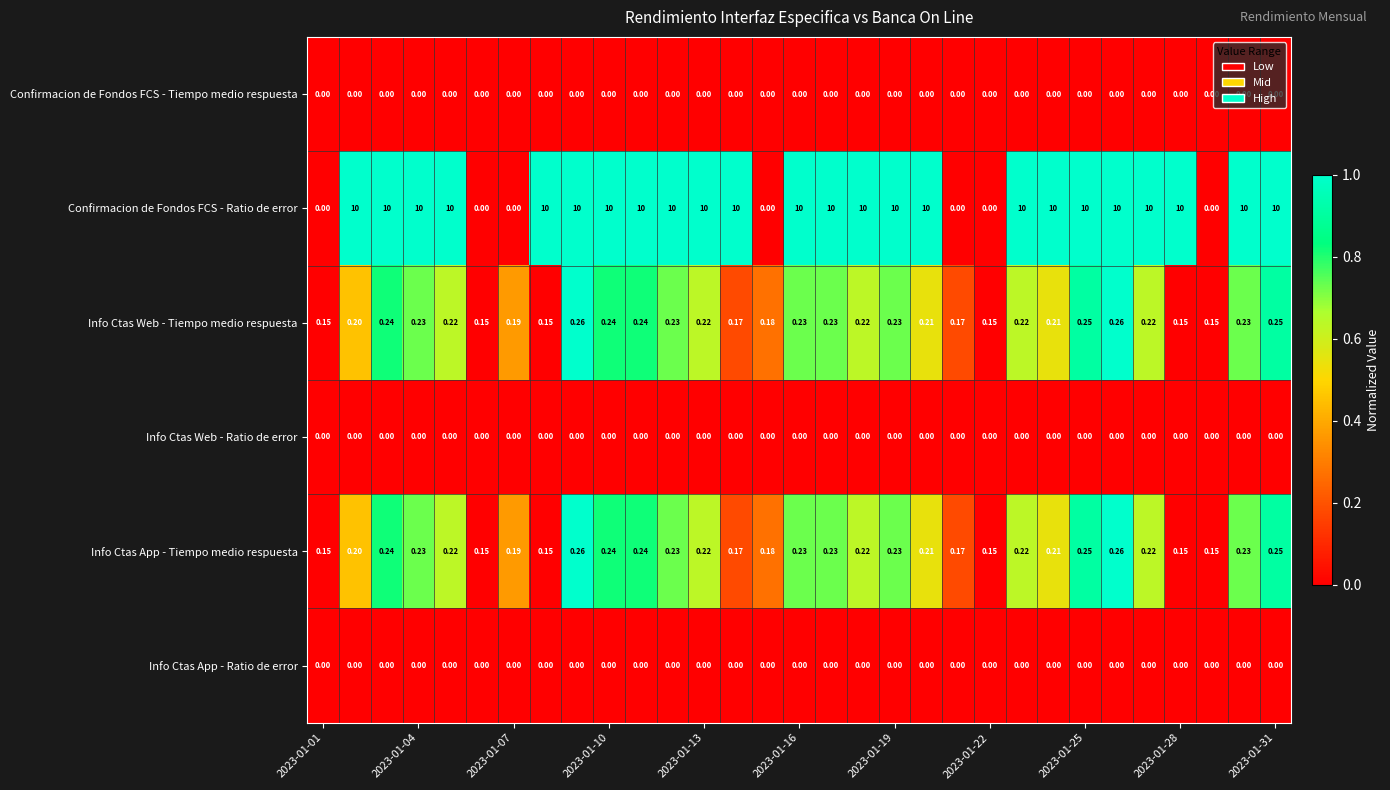

Which series has the widest spread of values?

Confirmacion de Fondos FCS - Ratio de error